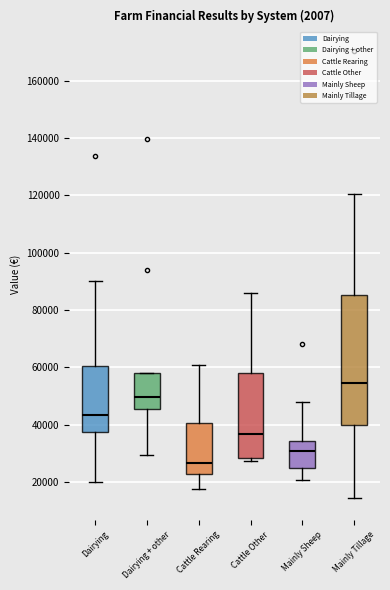

Where is the lower edge of the box for Cattle Rearing on the y-axis? The values are not printed on the chart, so give them approximately, as read against the axis.

22000